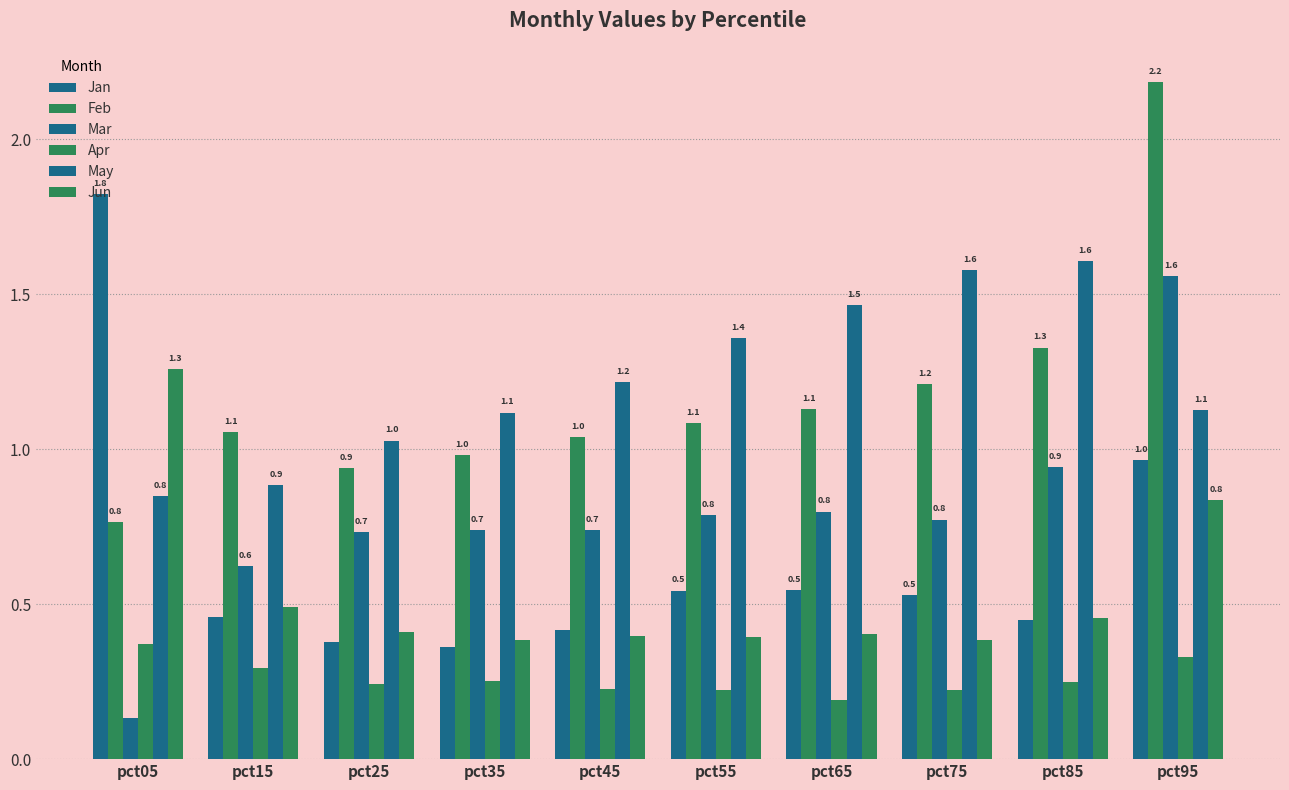

Reading right to left, what are all the values shown in this chart?

Jan: pct95=1.0	pct85=0.5	pct75=0.5	pct65=0.5	pct55=0.5	pct45=0.4	pct35=0.4	pct25=0.4	pct15=0.5	pct05=1.8
Feb: pct95=2.2	pct85=1.3	pct75=1.2	pct65=1.1	pct55=1.1	pct45=1.0	pct35=1.0	pct25=0.9	pct15=1.1	pct05=0.8
Mar: pct95=1.6	pct85=0.9	pct75=0.8	pct65=0.8	pct55=0.8	pct45=0.7	pct35=0.7	pct25=0.7	pct15=0.6	pct05=0.1
Apr: pct95=0.3	pct85=0.3	pct75=0.2	pct65=0.2	pct55=0.2	pct45=0.2	pct35=0.3	pct25=0.2	pct15=0.3	pct05=0.4
May: pct95=1.1	pct85=1.6	pct75=1.6	pct65=1.5	pct55=1.4	pct45=1.2	pct35=1.1	pct25=1.0	pct15=0.9	pct05=0.8
Jun: pct95=0.8	pct85=0.5	pct75=0.4	pct65=0.4	pct55=0.4	pct45=0.4	pct35=0.4	pct25=0.4	pct15=0.5	pct05=1.3